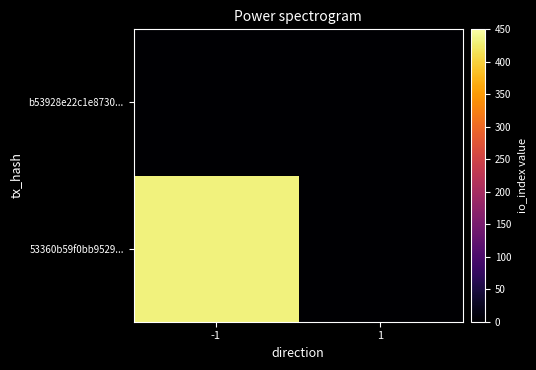

At how many categories does at least one series exceed 93?

1